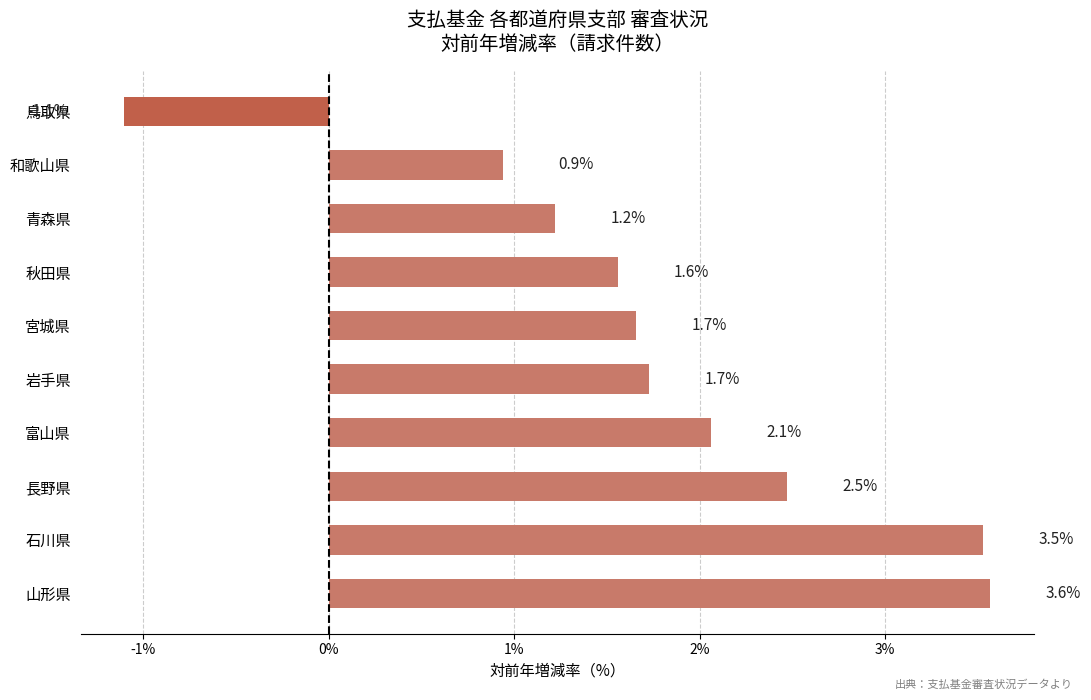

How many positive values are there?

9